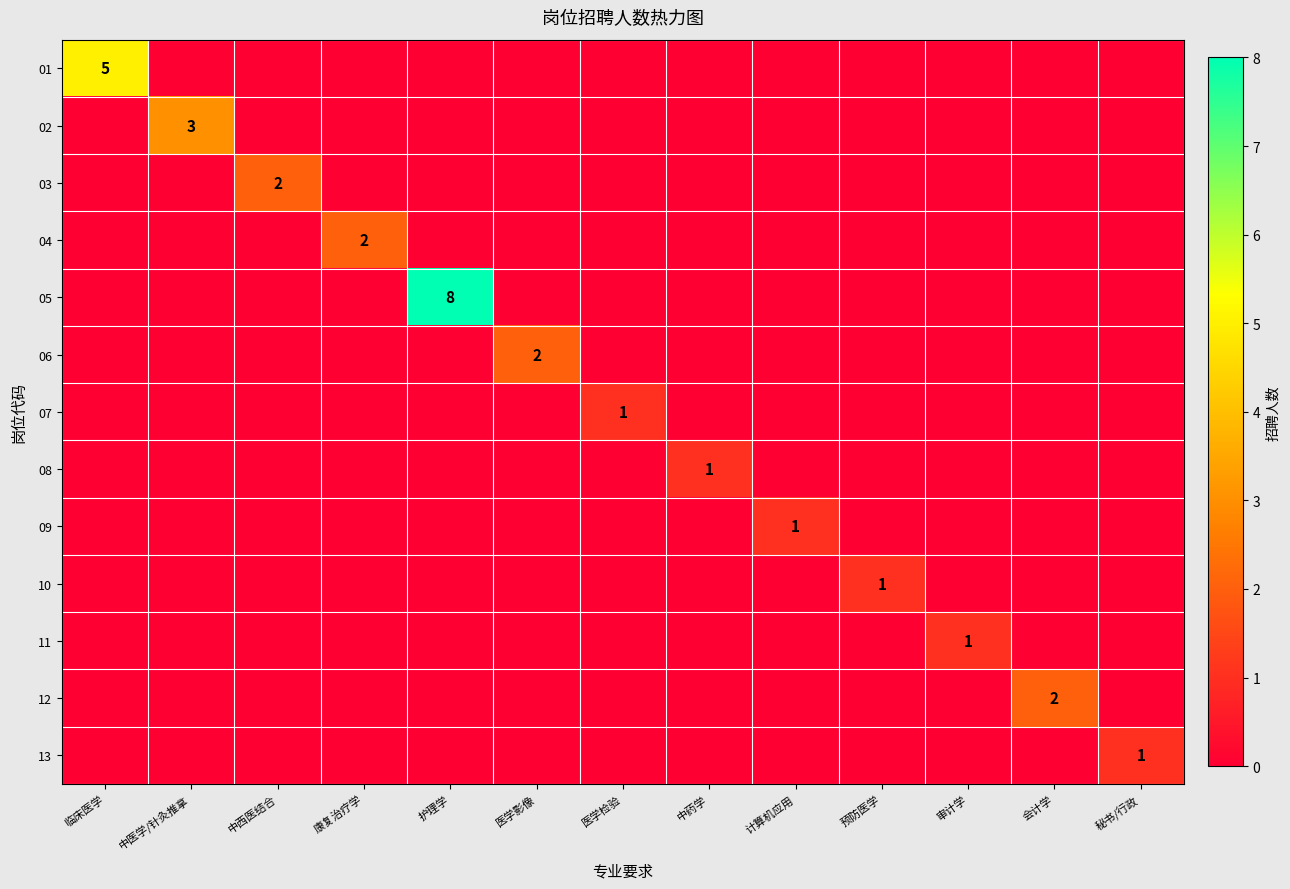

Is it true that 13 equals 1 at 秘书/行政?

True